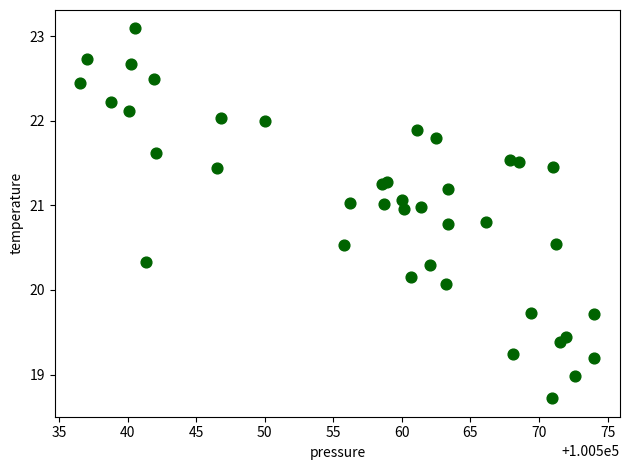

What is the range of X values (max minus min)?

37.5